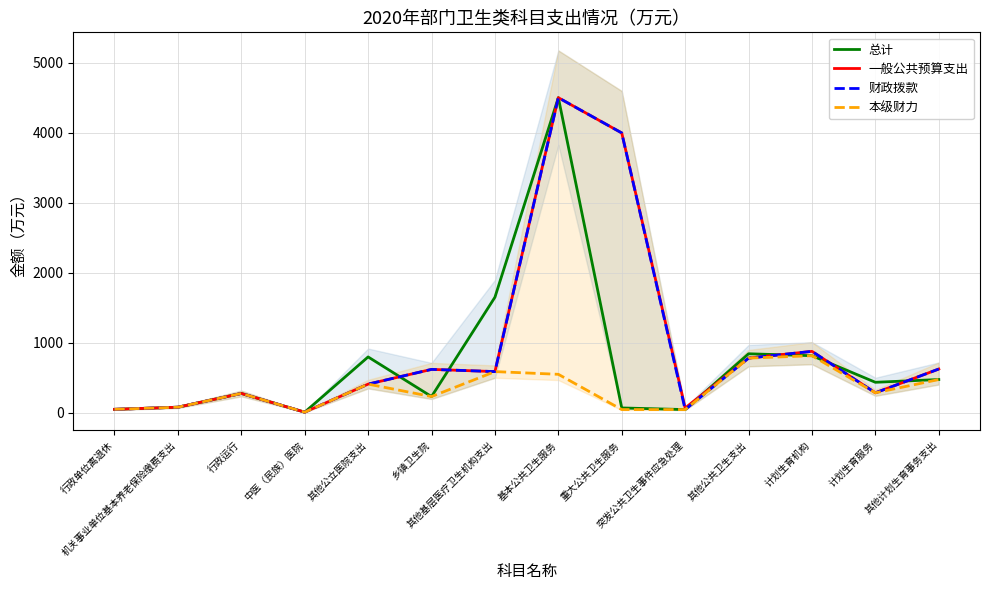

True or false: 财政拨款 has a value of 45.0 at 突发公共卫生事件应急处理.

True